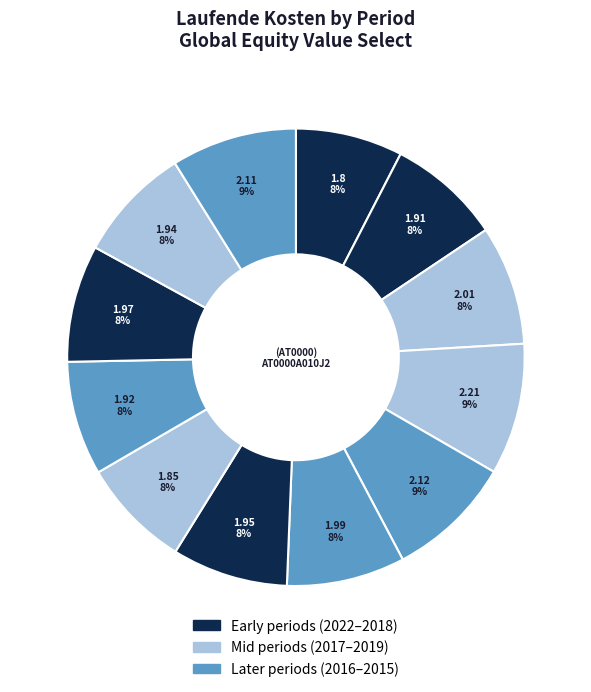

Rank the categories by value from highest to lowest.

2020-09-30, 2020-03-31, 2015-09-30, 2021-03-31, 2019-09-30, 2016-09-30, 2019-03-29, 2016-03-31, 2017-09-30, 2021-09-30, 2018-09-28, 2022-09-30